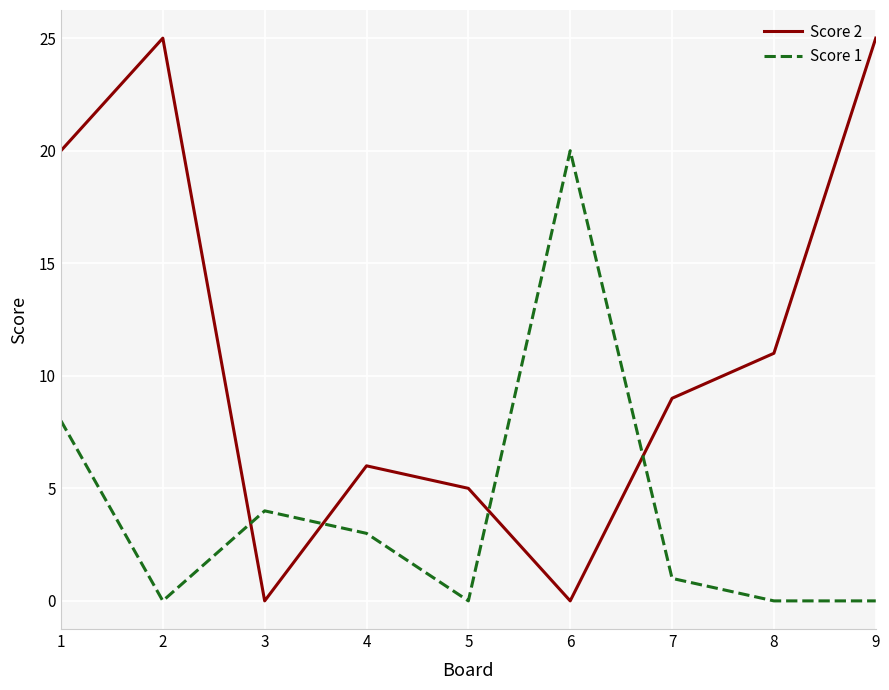

Is this an area chart (filled region under the line)?

No